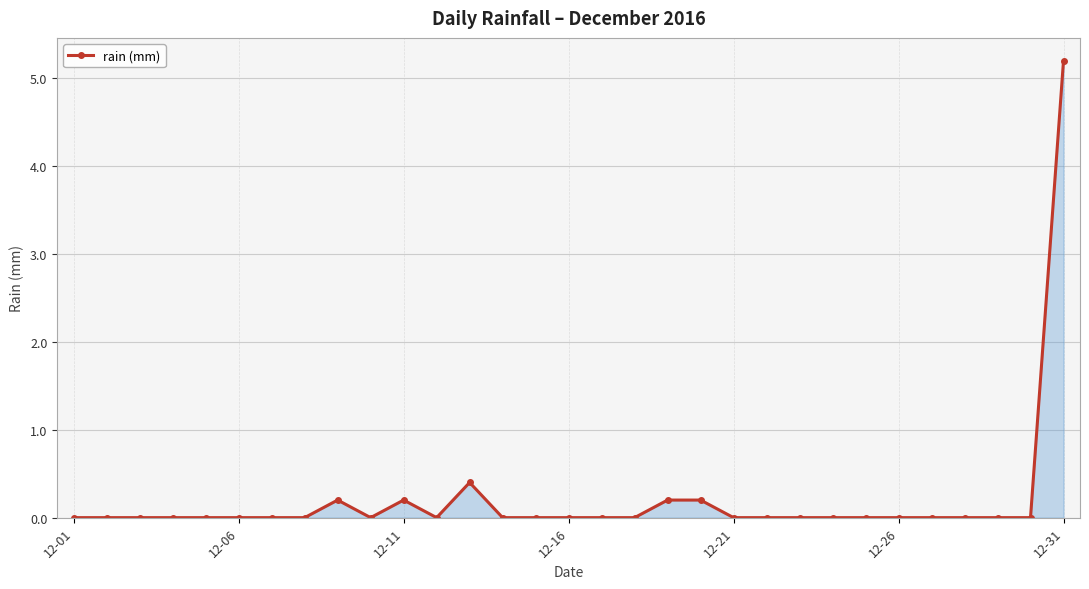

True or false: there are more than 1 points higher than both neighbors.

True